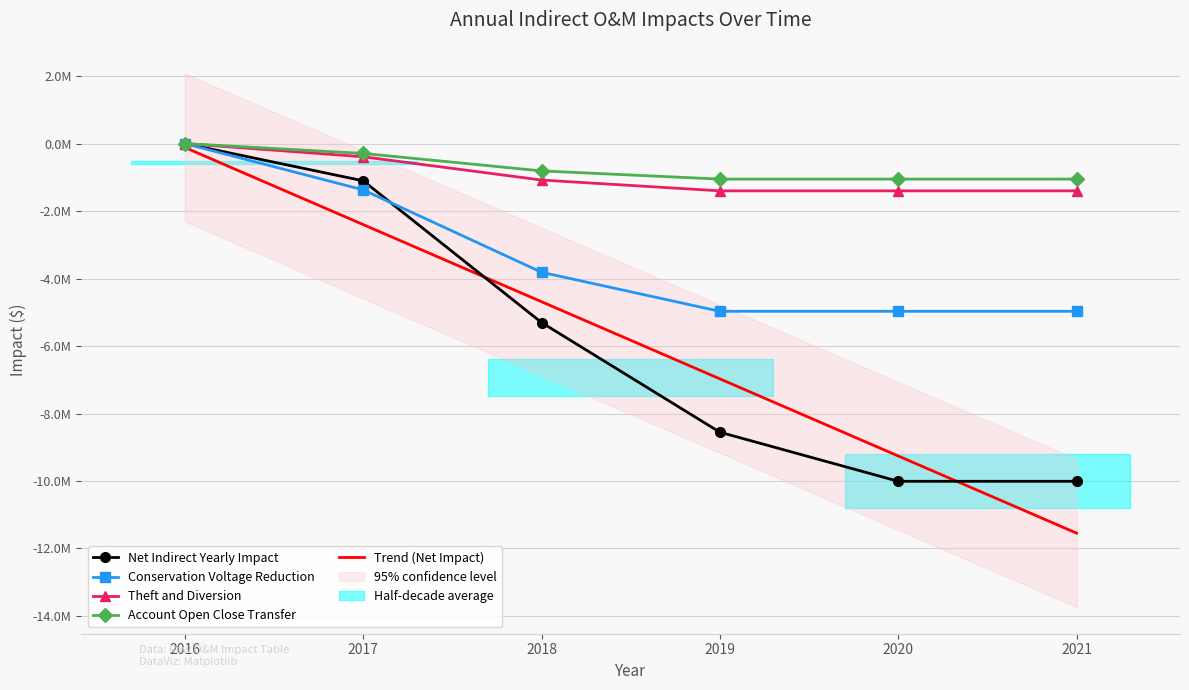

Between 2016 and 2021, which series saw the biggest shift?

Trend (Net Impact)